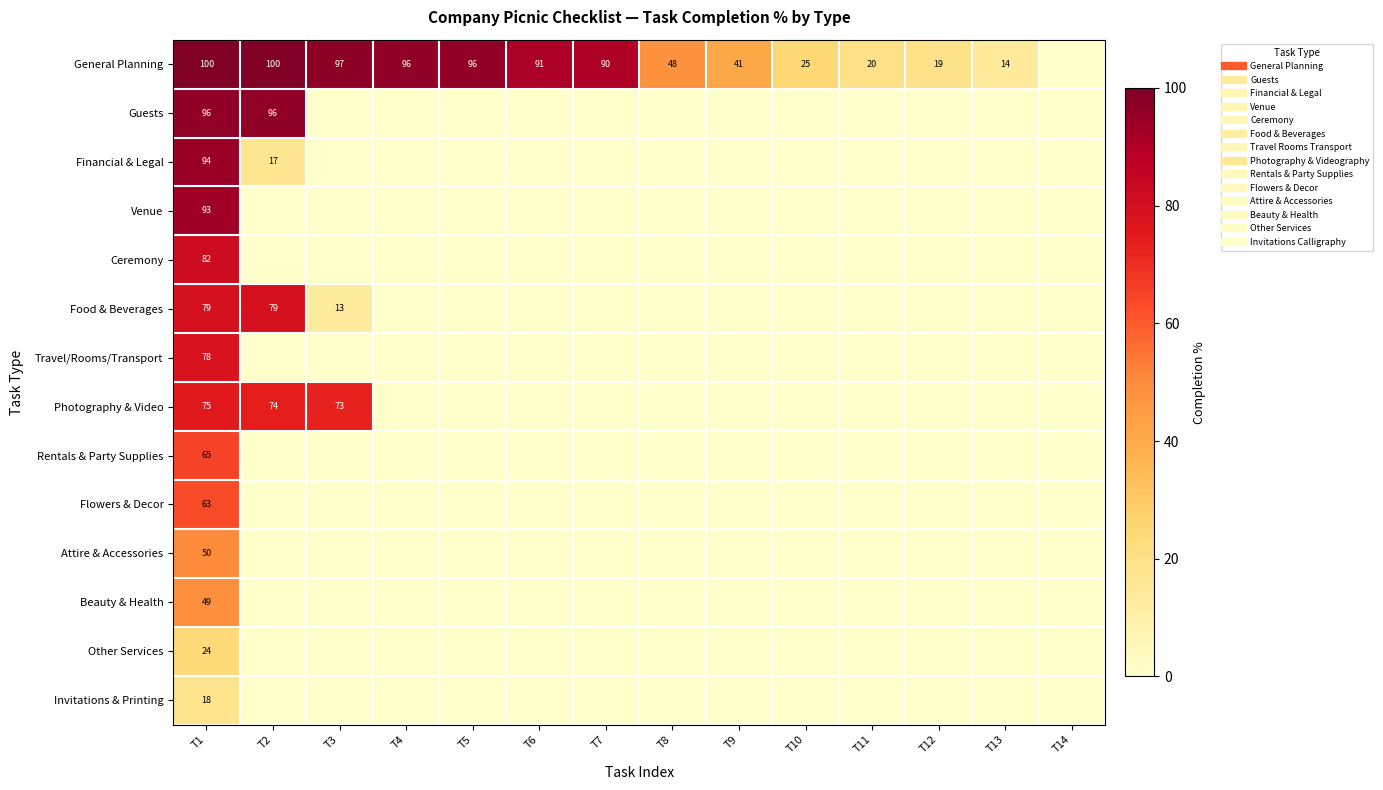

How many data points in General Planning are less than 90?

7